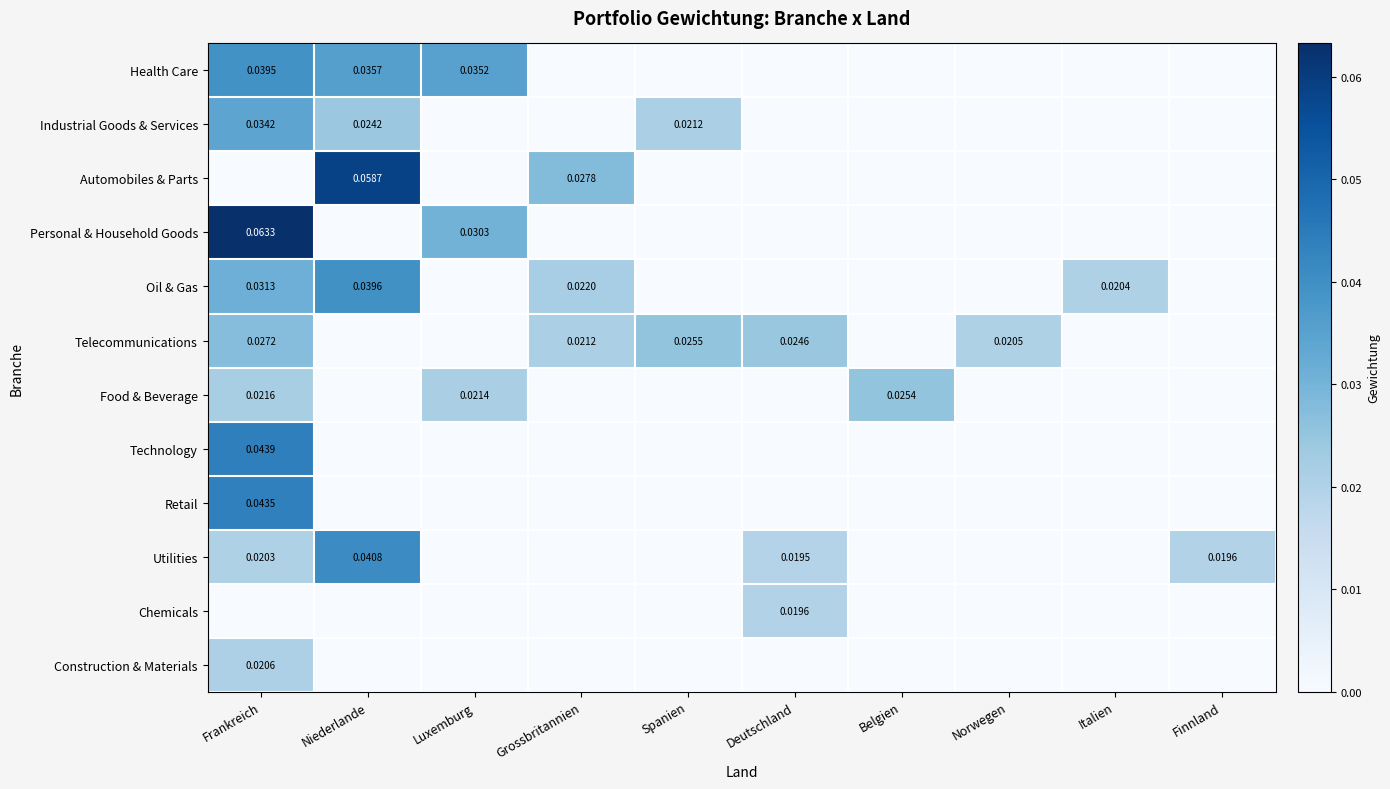

Which category has the highest value in the Construction & Materials series?

Frankreich